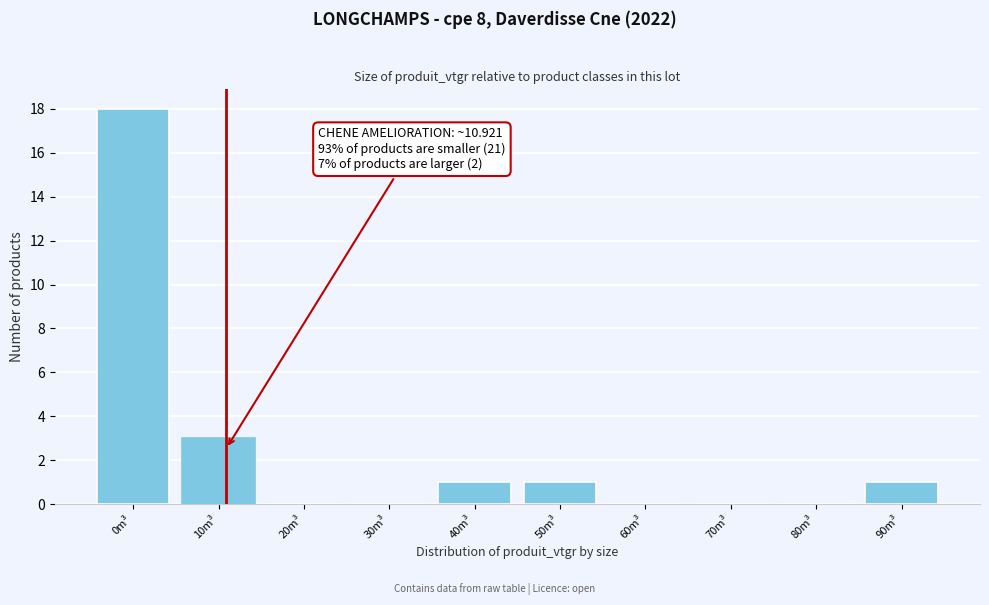

Reading left to right, transcribe all the data shown in this chart.

0m³=18	10m³=3	20m³=0	30m³=0	40m³=1	50m³=1	60m³=0	70m³=0	80m³=0	90m³=1